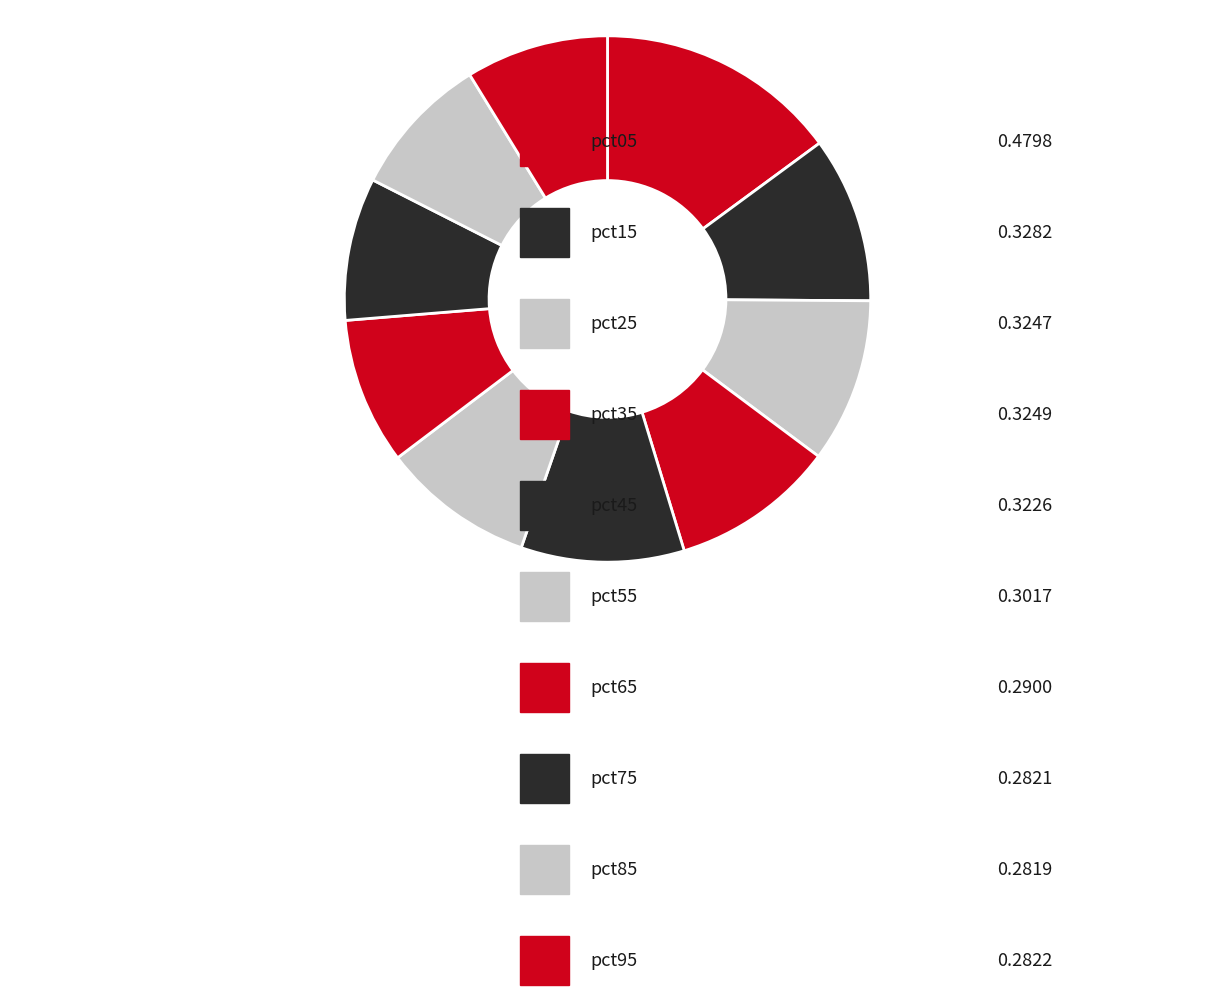

What is the smallest slice in the pie chart?

pct85